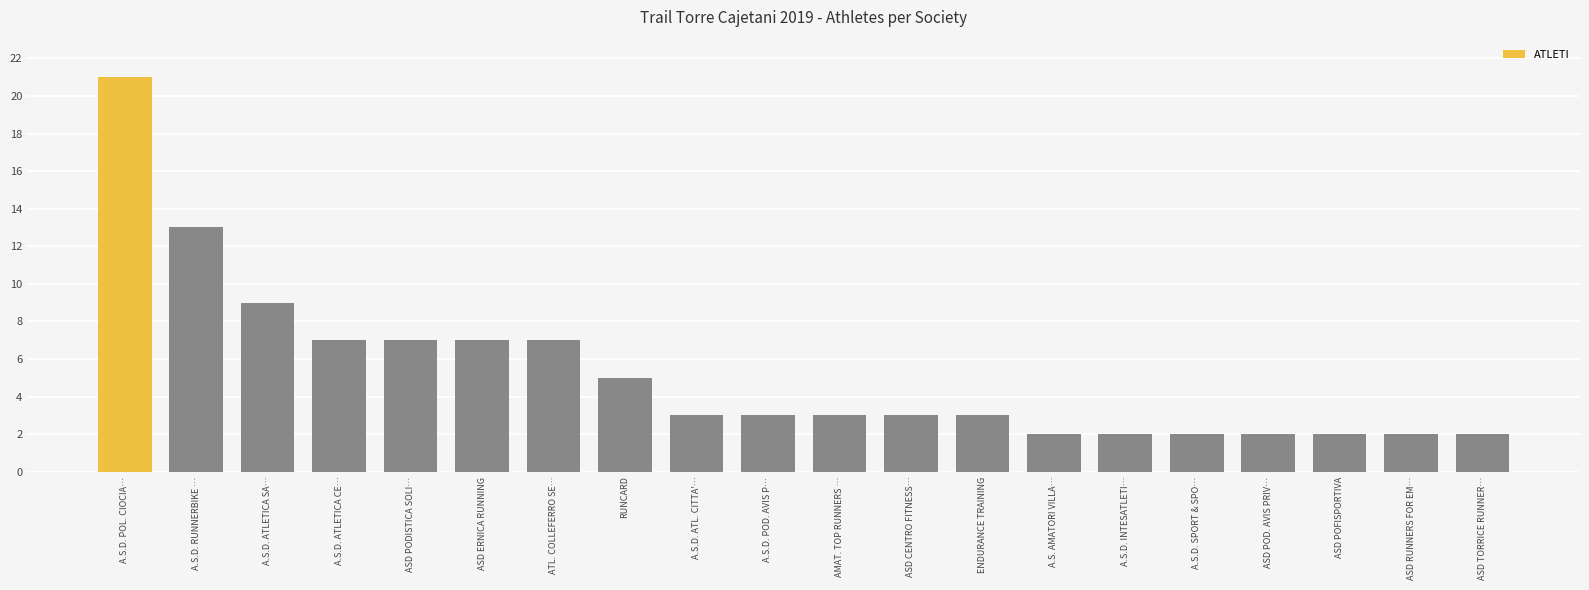

What is the sum of the values at ASD PODISTICA SOLI… and ASD CENTRO FITNESS…?

10